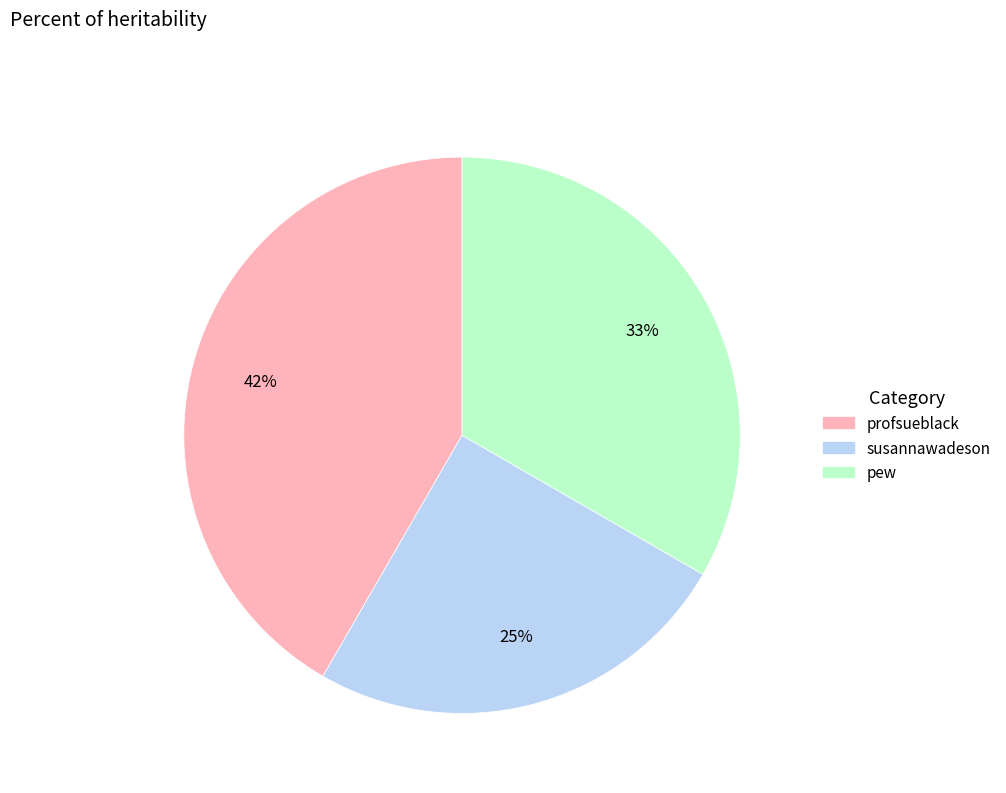

Does any single category account for the majority?

No